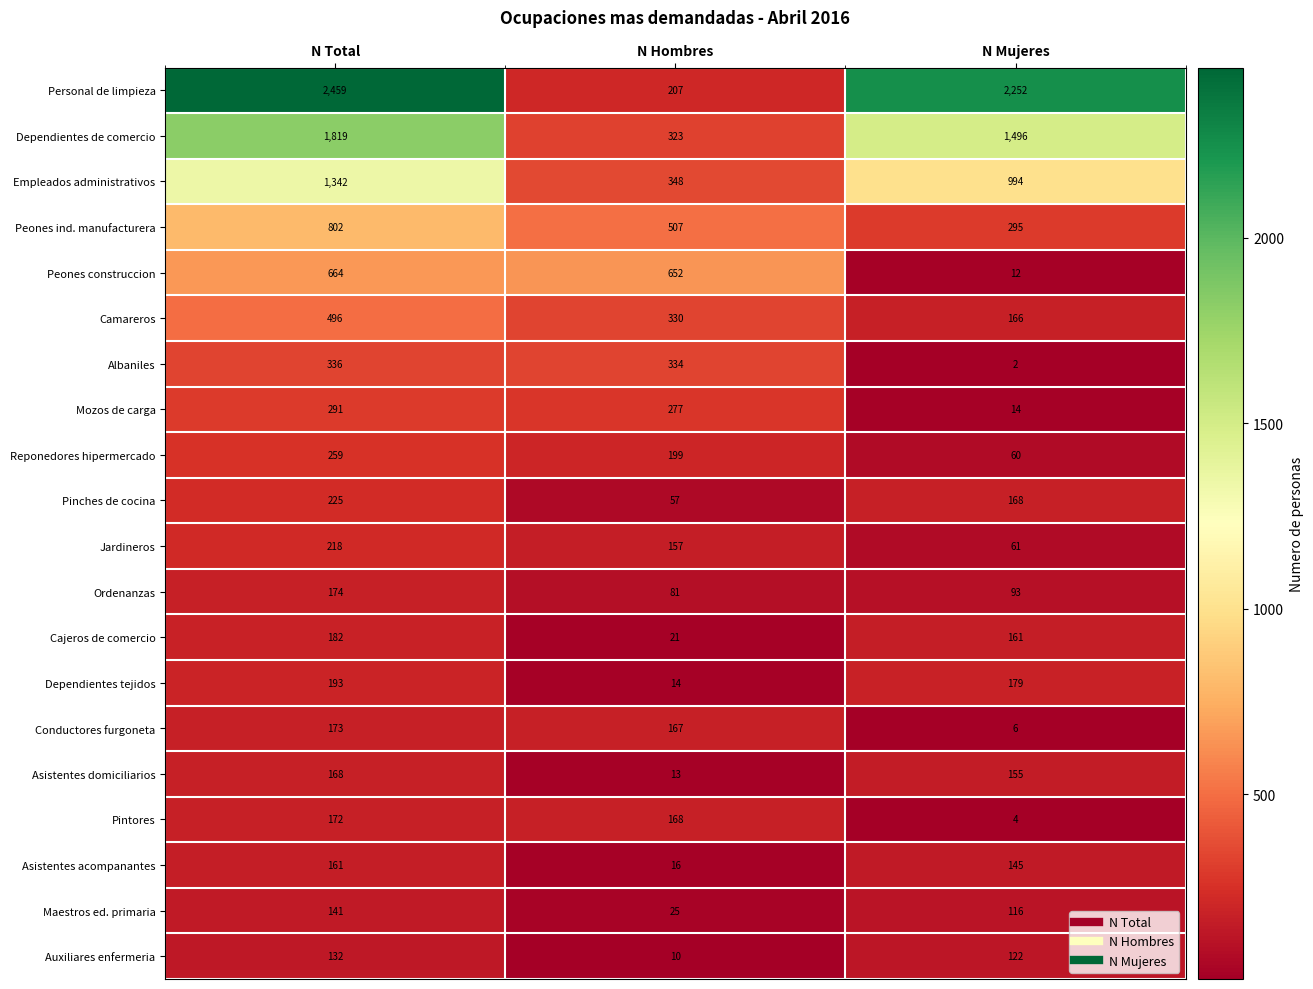

What is the sum of the Personal de limpieza values at N Hombres and N Total?

2666